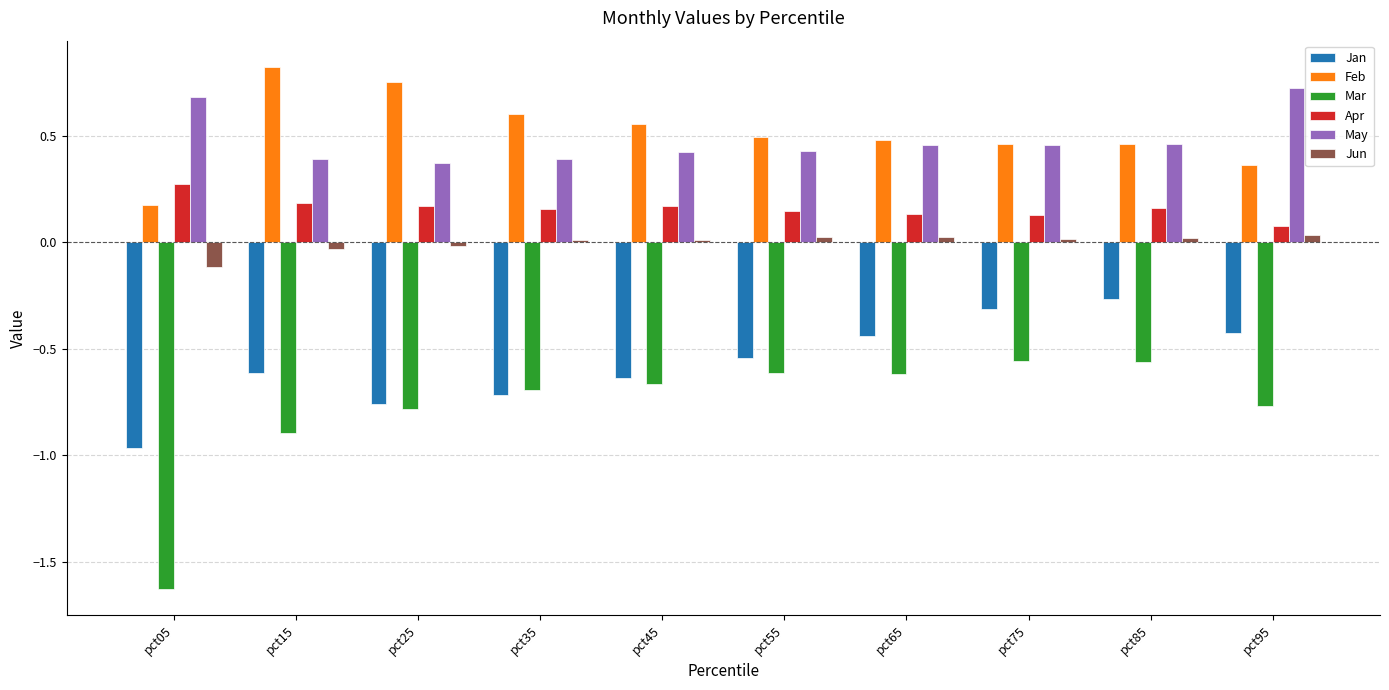

How many negative values does the Jun series have?

3